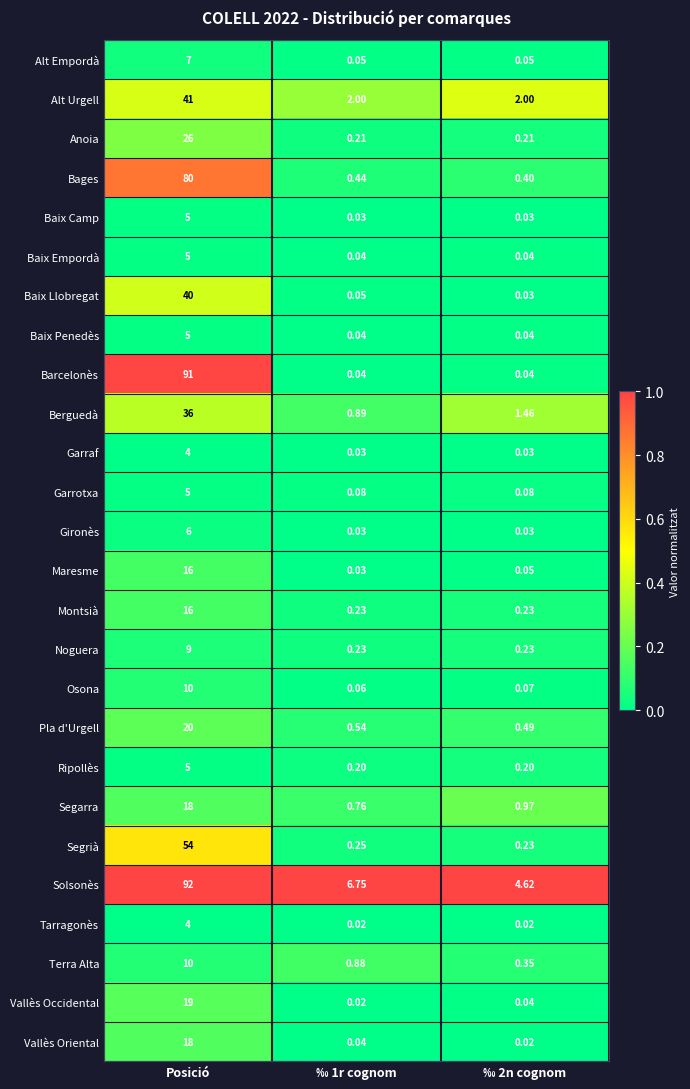

At how many categories does at least one series exceed 0?

3